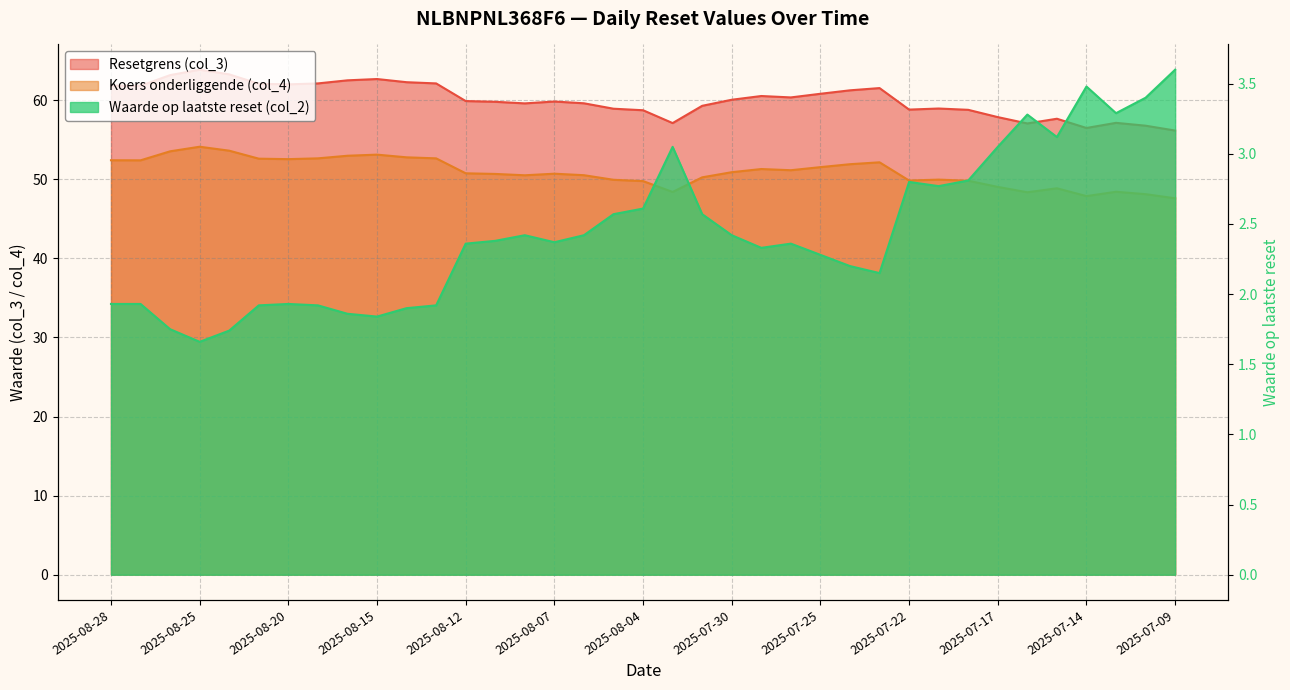

What is the difference between the maximum and minimum values in the Waarde op laatste reset (col_2) series?

1.9